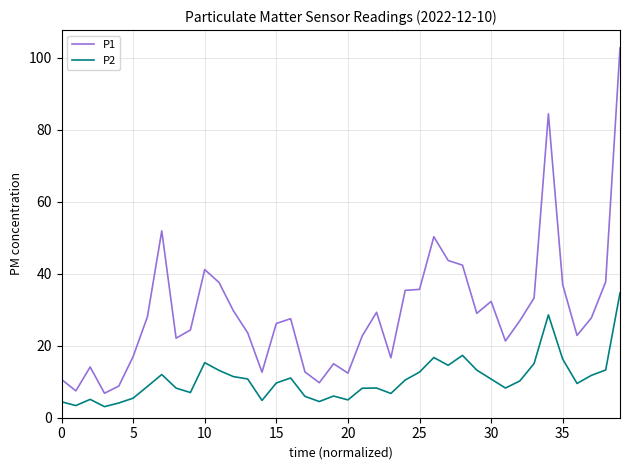

What is the minimum value shown in the chart?

3.1